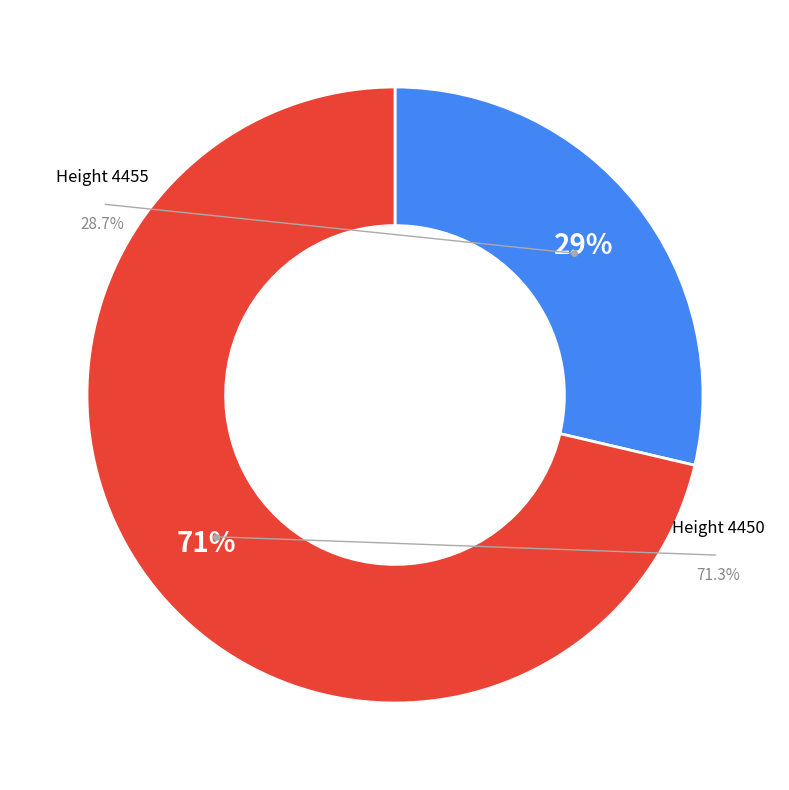

What percentage is the 4455 slice, to the nearest percent?

29%